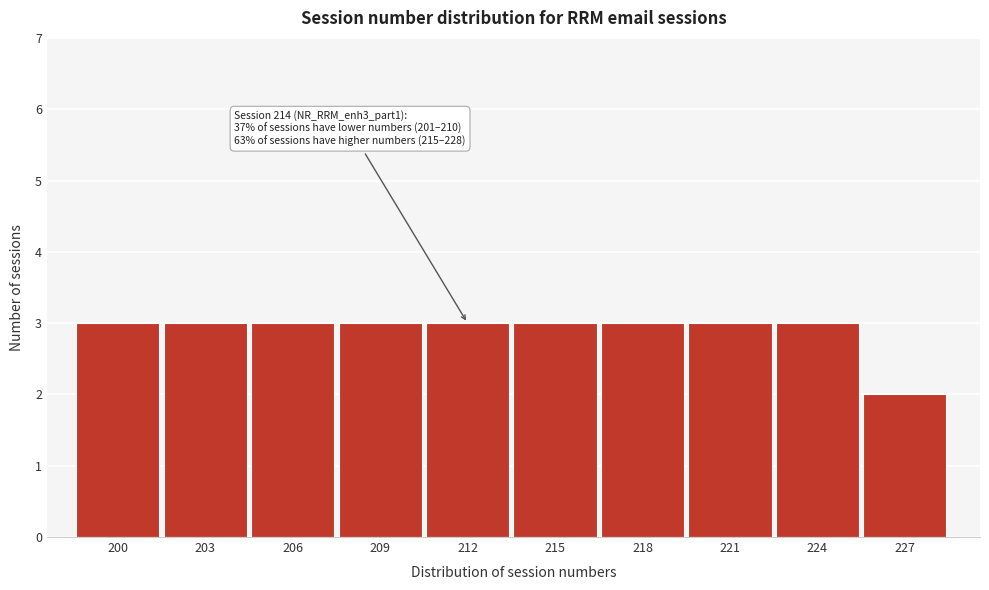

Reading left to right, what are all the values shown in this chart?

3	3	3	3	3	3	3	3	3	2